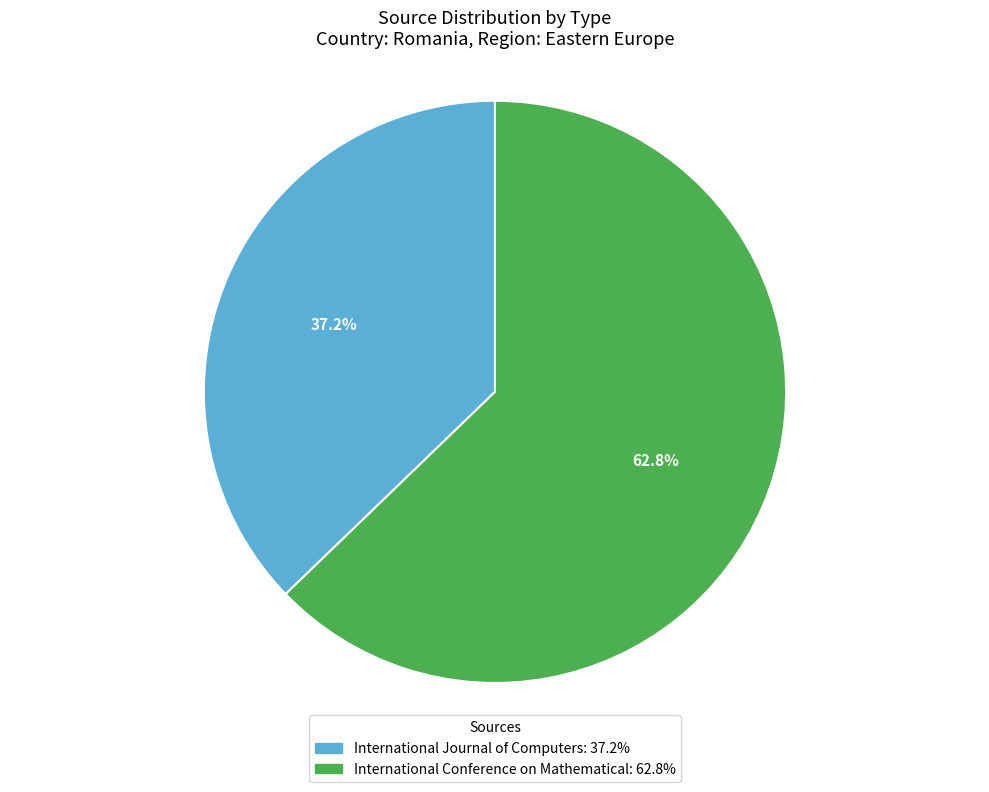

Count the number of slices in the pie.

2